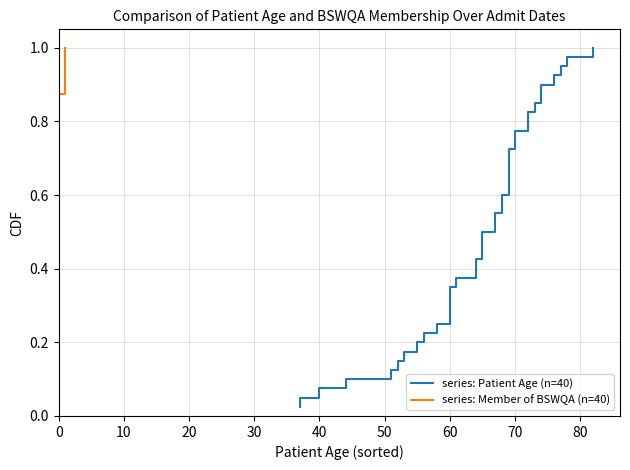

What is the average value of the series: Patient Age (n=40) series?

0.5